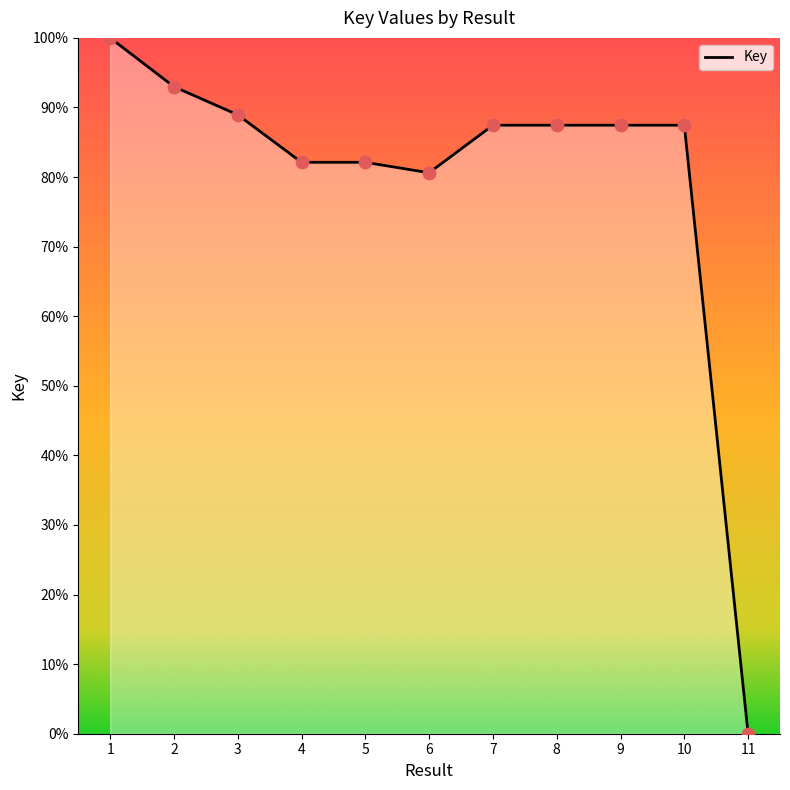

Approximately how many times larger is the value at 10 compared to 8?

1.0